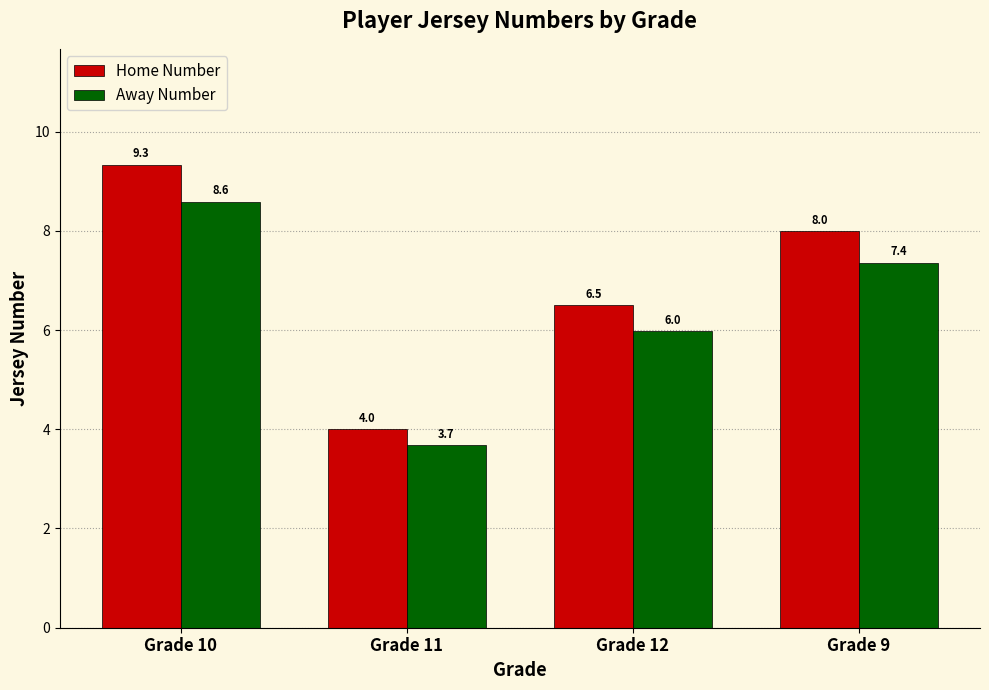

What is the difference between the maximum and minimum values in the Home Number series?

5.3